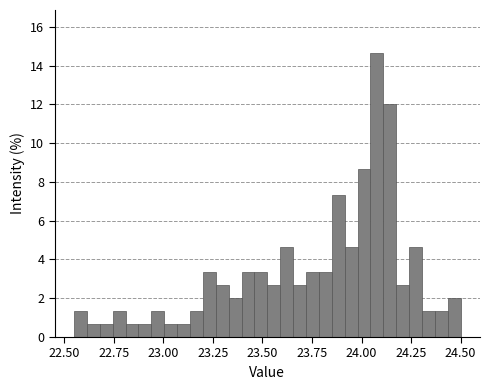

Around what value on the x-axis is the tallest bar? Give the approximate position of its centre, as read against the axis.

24.10